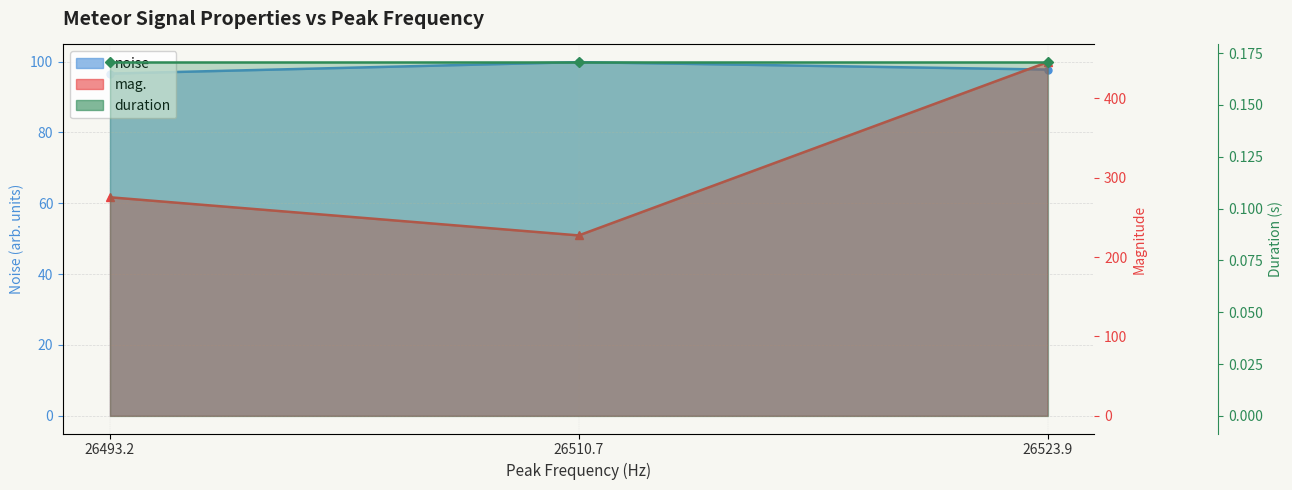

List the labels in order of mag. value, largest first.

26523.9, 26493.2, 26510.7